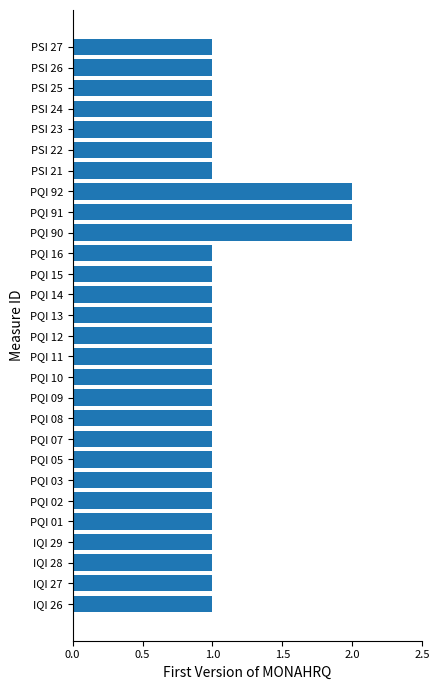

True or false: the data shows 0 at PSI 24.

False